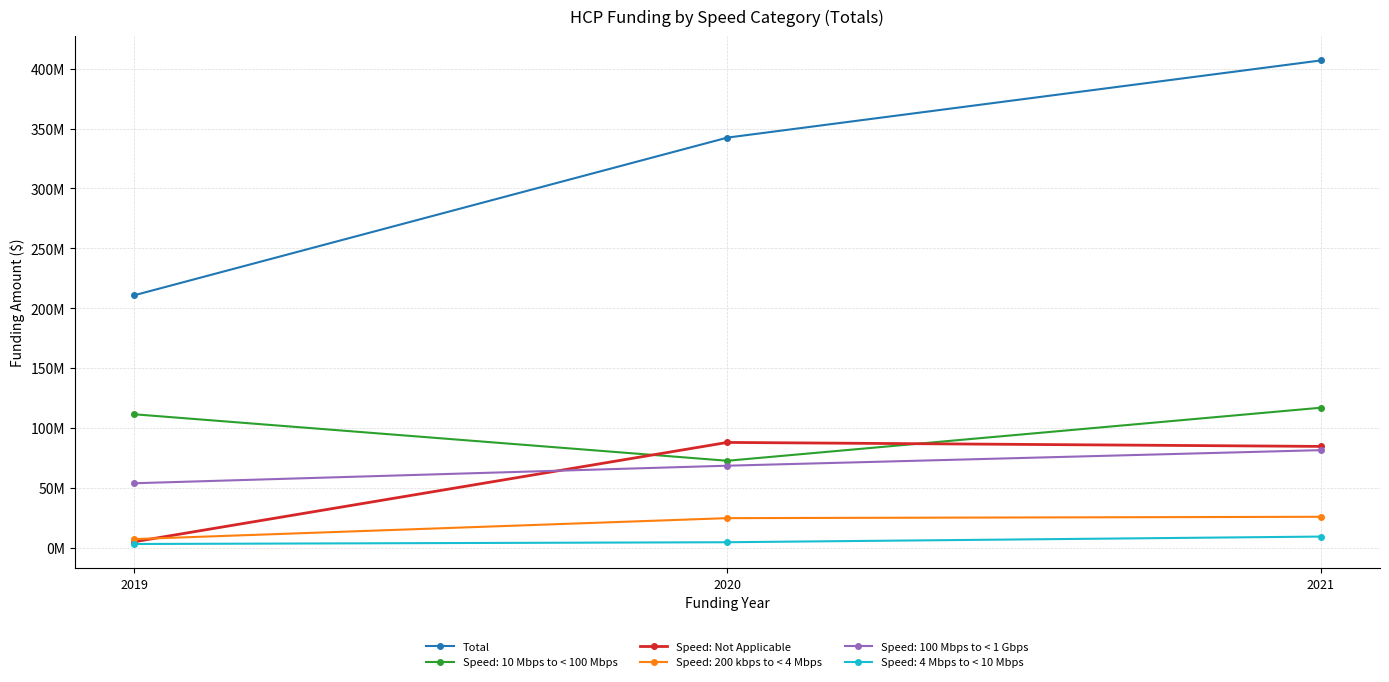

What are all the series names shown in the legend?

Total, Speed: 10 Mbps to < 100 Mbps, Speed: Not Applicable, Speed: 200 kbps to < 4 Mbps, Speed: 100 Mbps to < 1 Gbps, Speed: 4 Mbps to < 10 Mbps